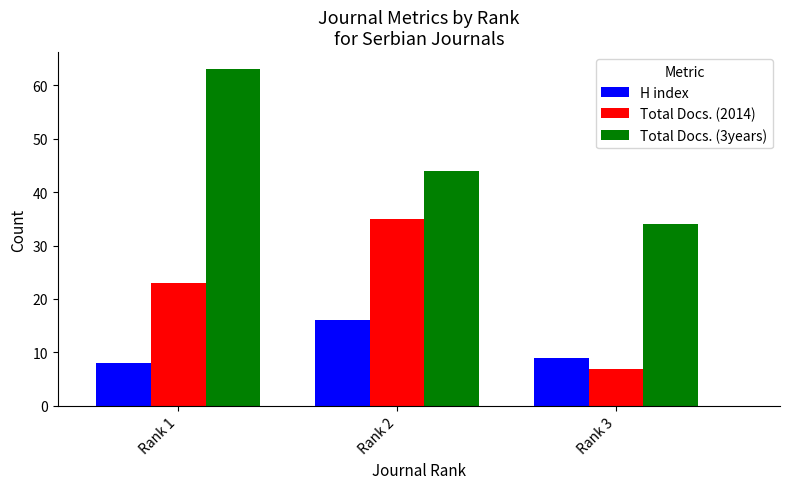

Which series has the largest range (max minus min)?

Total Docs. (3years)